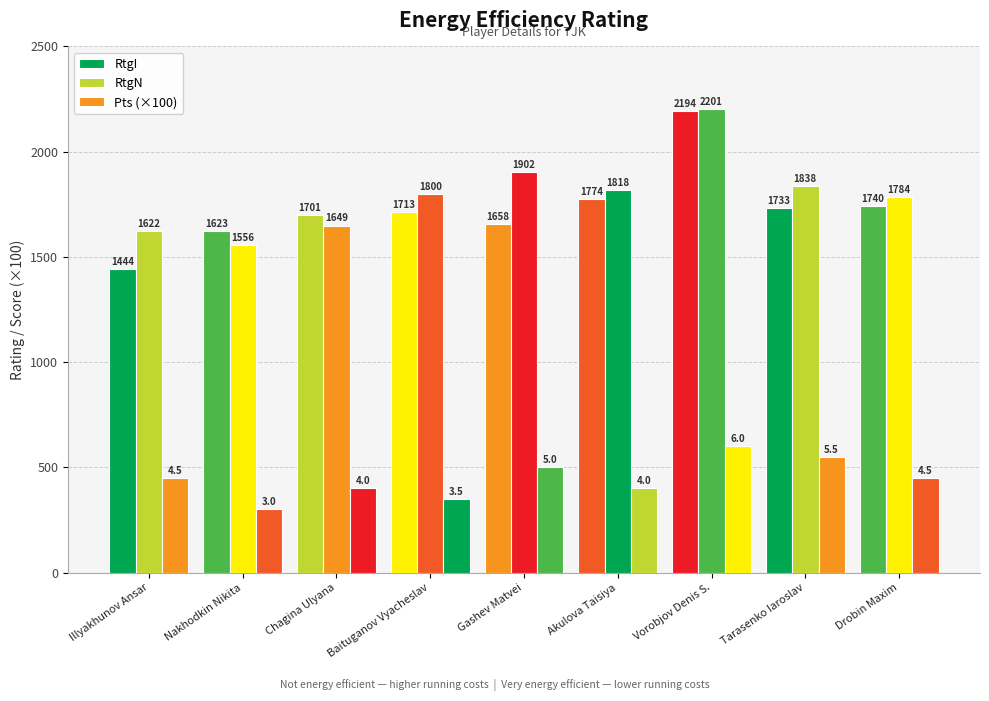

What is the difference between the second highest and minimum values in the Pts (×100) series?

250